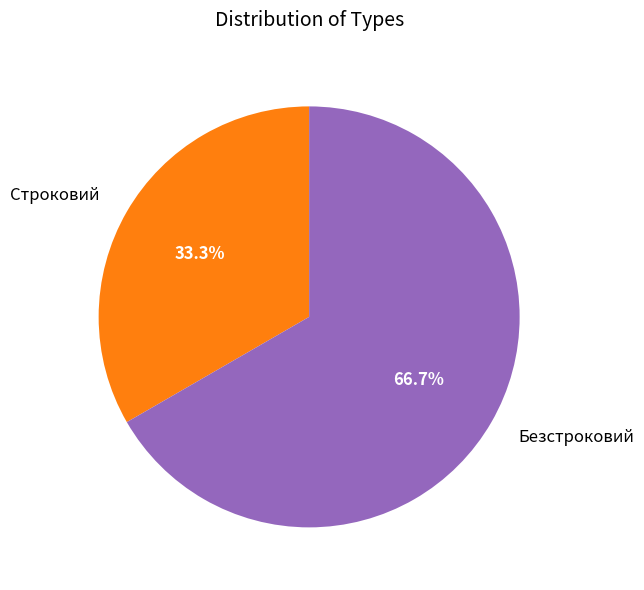

Between Строковий and Безстроковий, which is larger?

Безстроковий